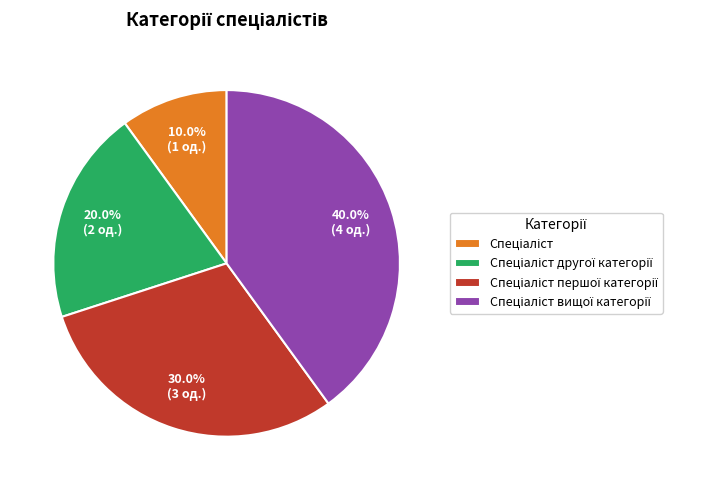

Is there a majority slice in this chart?

No